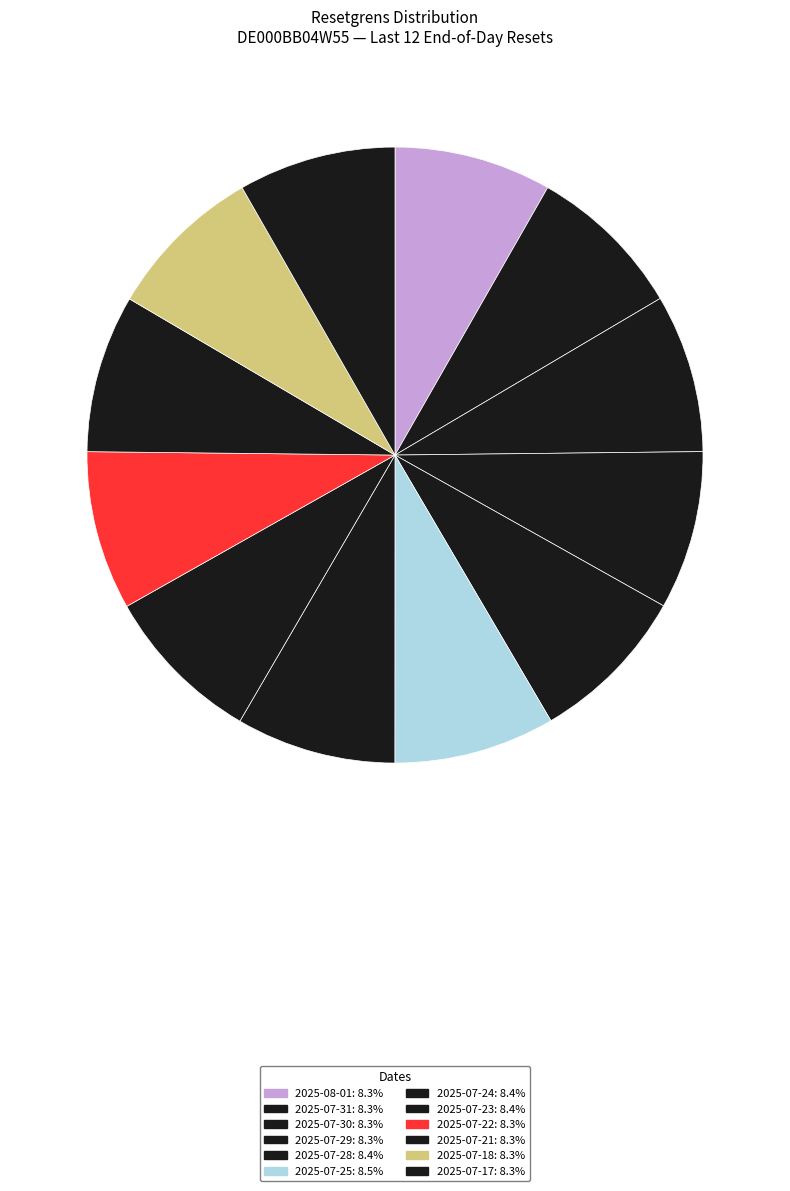

To the nearest percent, what percentage of the pie is 2025-07-30?

8%